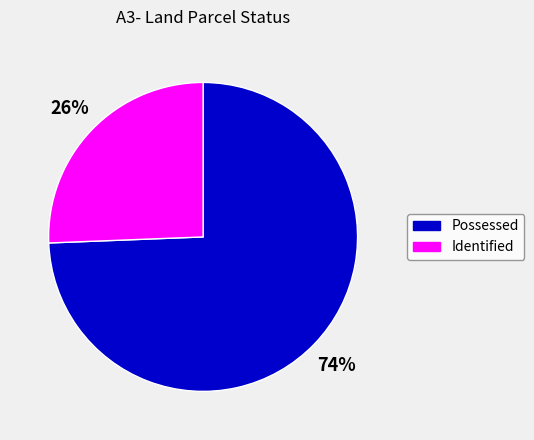

Is the sum of Identified and Possessed greater than half?

Yes